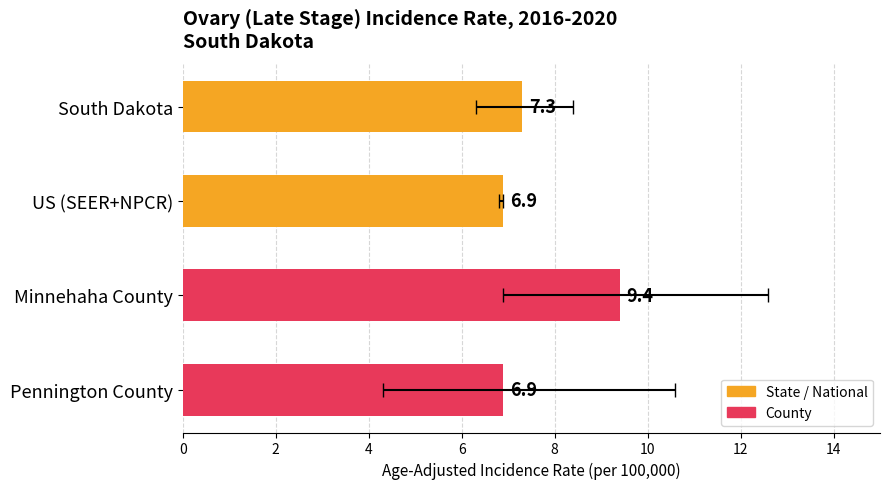

Is it true that the value at US (SEER+NPCR) is 6.9?

True